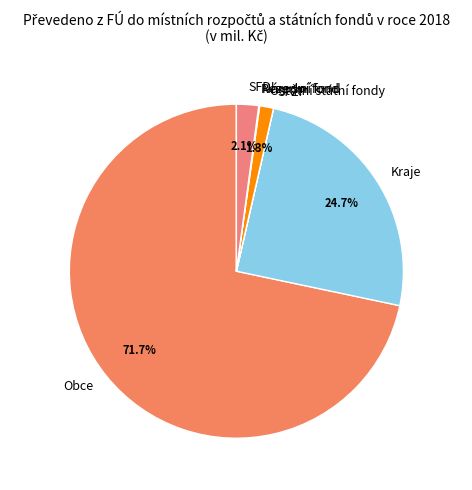

Which category has the biggest portion of the pie?

Obce